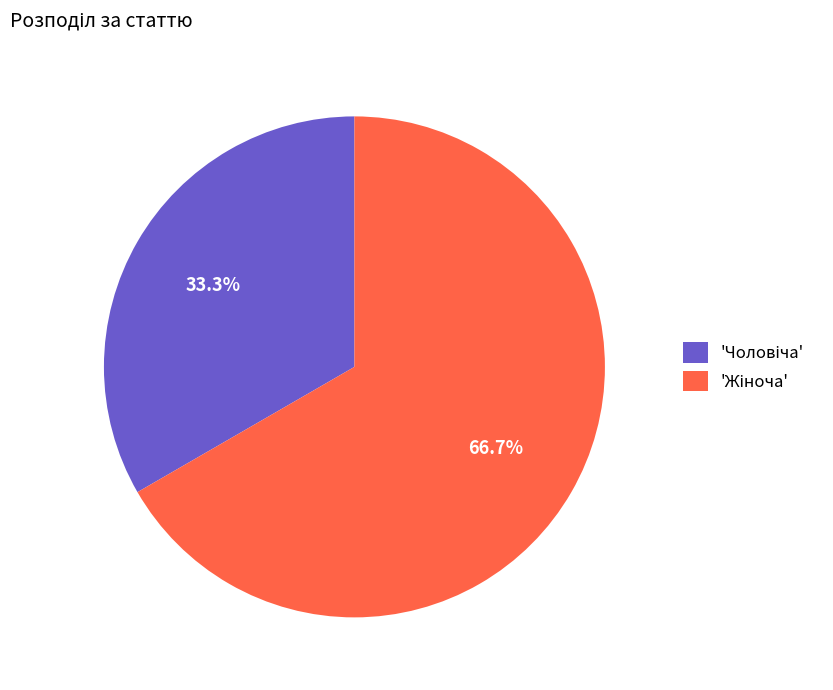

How many slices are in this pie chart?

2